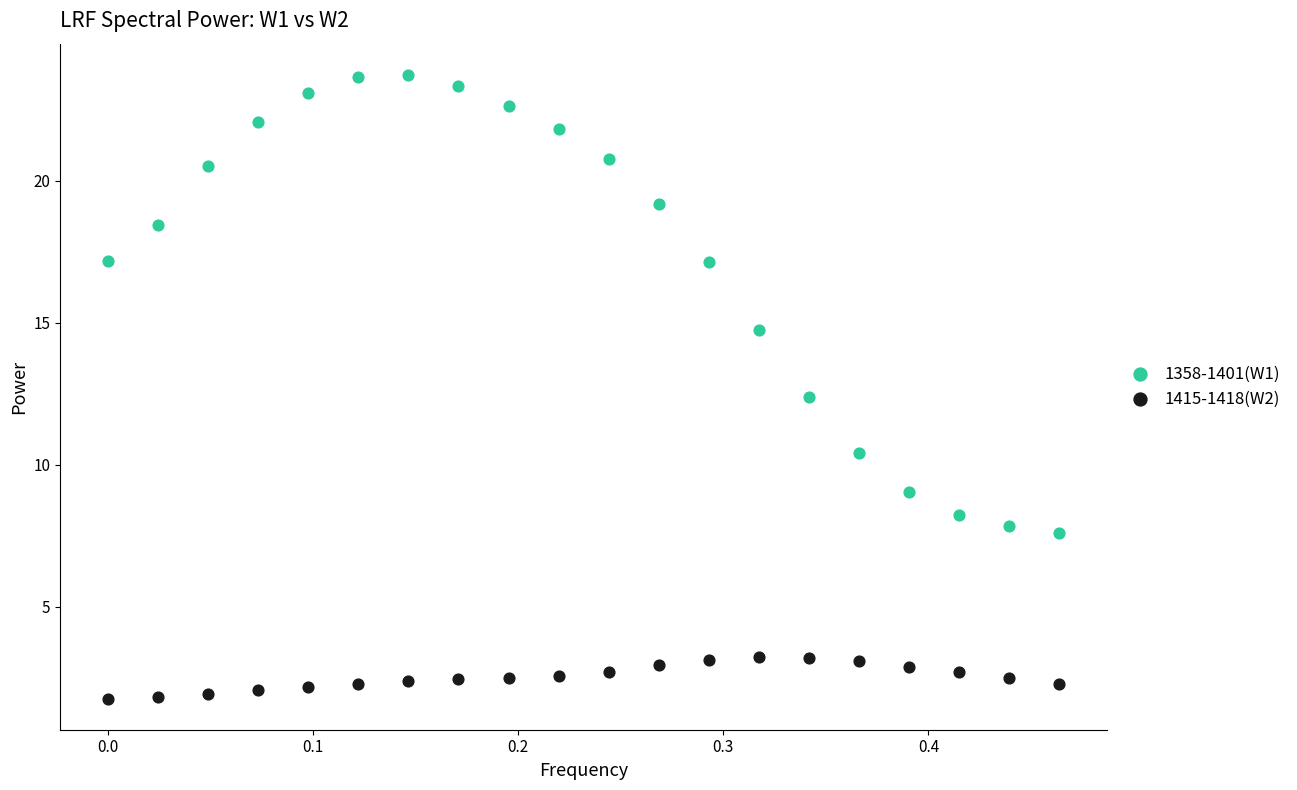

Which series contains the lowest Y value?

1415-1418(W2)